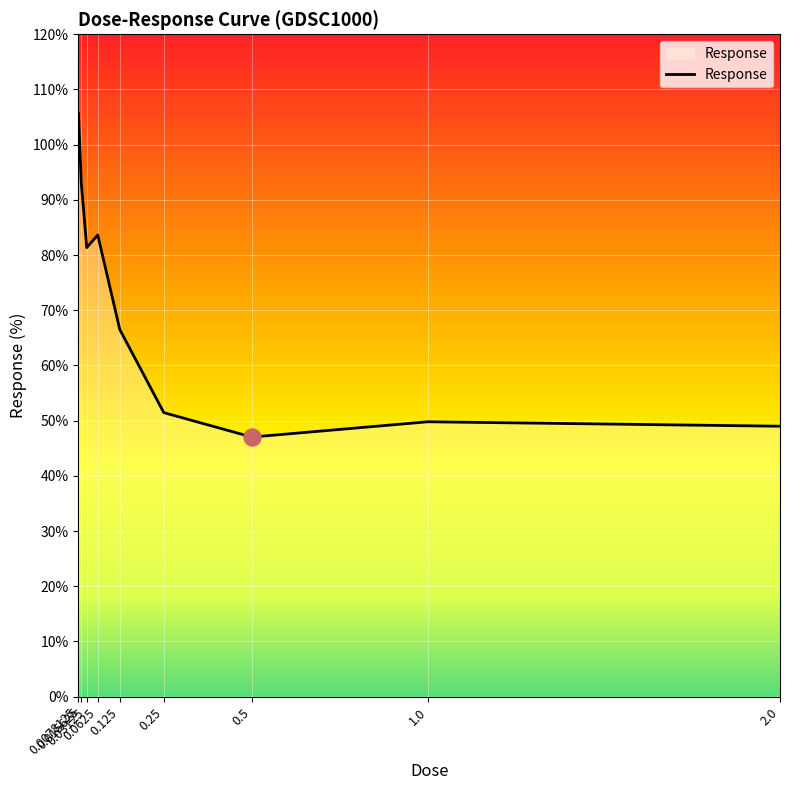

What is the ratio of the value at 0.25 to the value at 0.0078125?

0.5